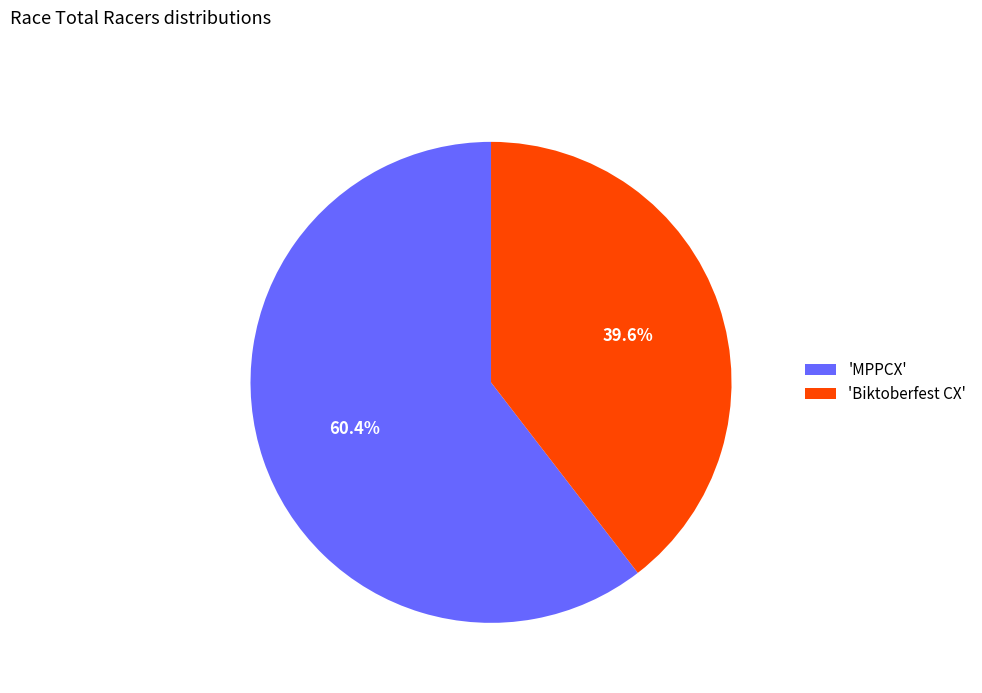

What portion of the pie excludes 'Biktoberfest CX'?

60.4%